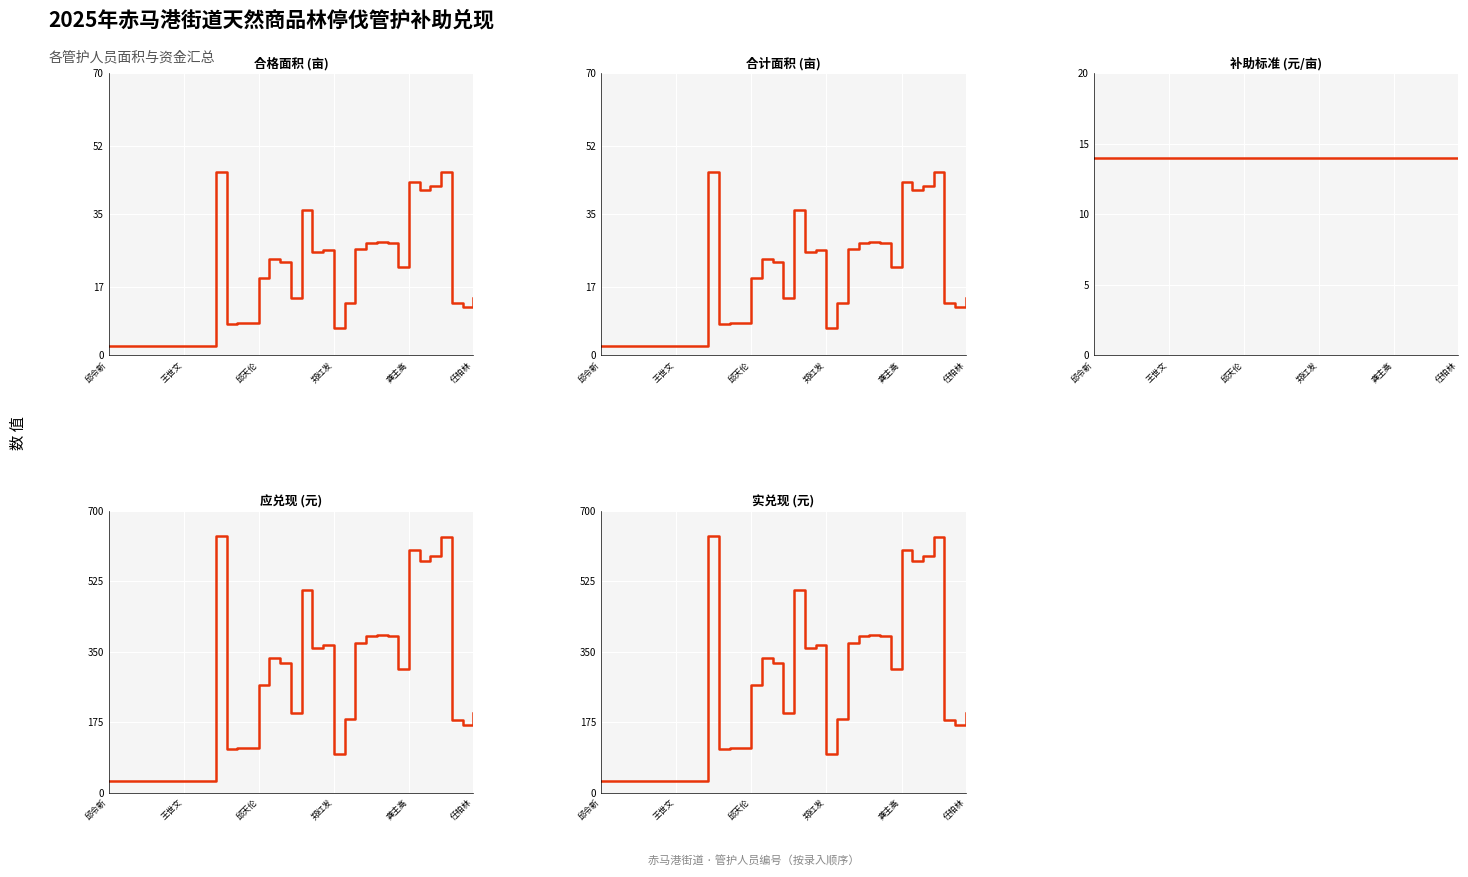

How many interior local peaks does the 合格面积 series have?

7